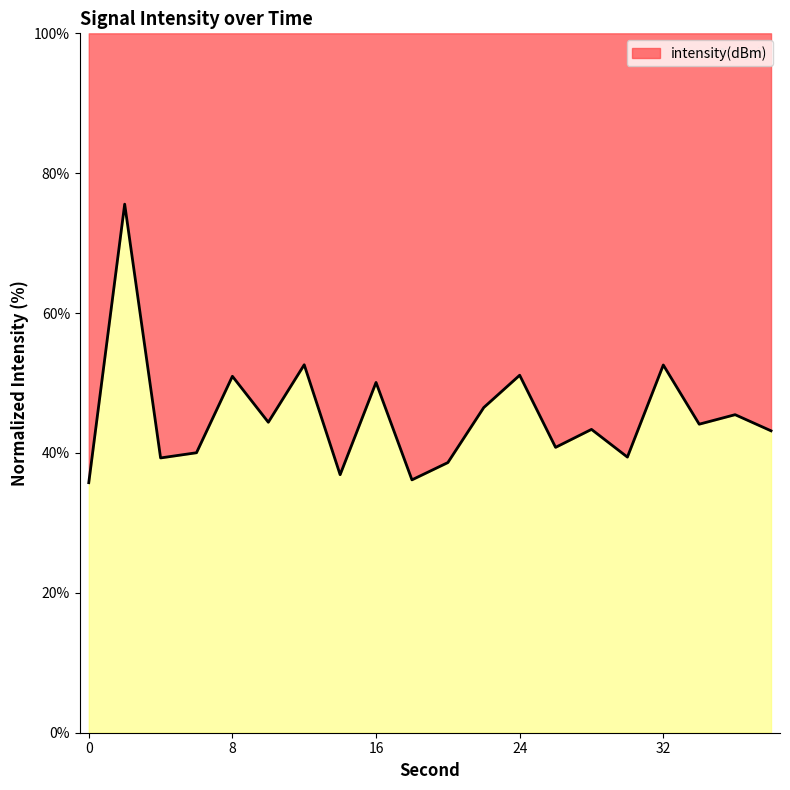

The value at 22 is 46.5. True or false?

True